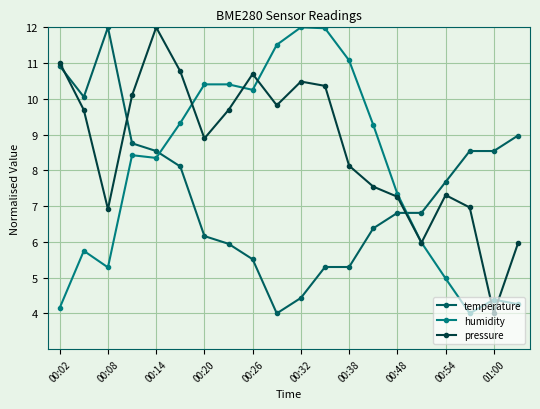

Rank the series by their average value, from highest to lowest.

pressure, humidity, temperature